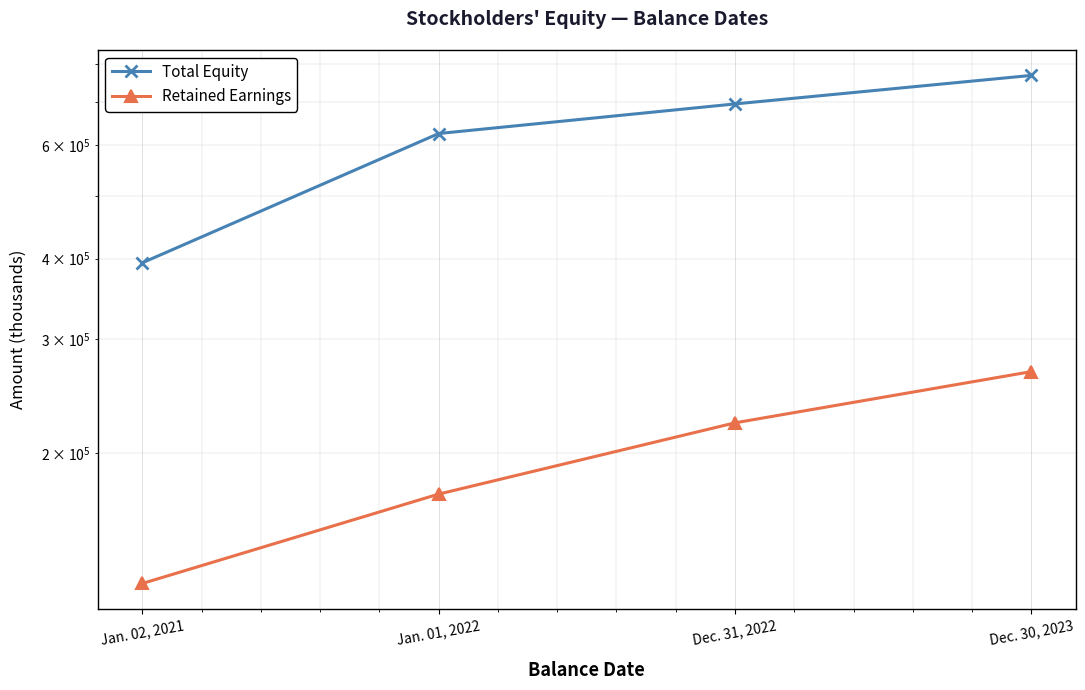

What are all the series names shown in the legend?

Total Equity, Retained Earnings